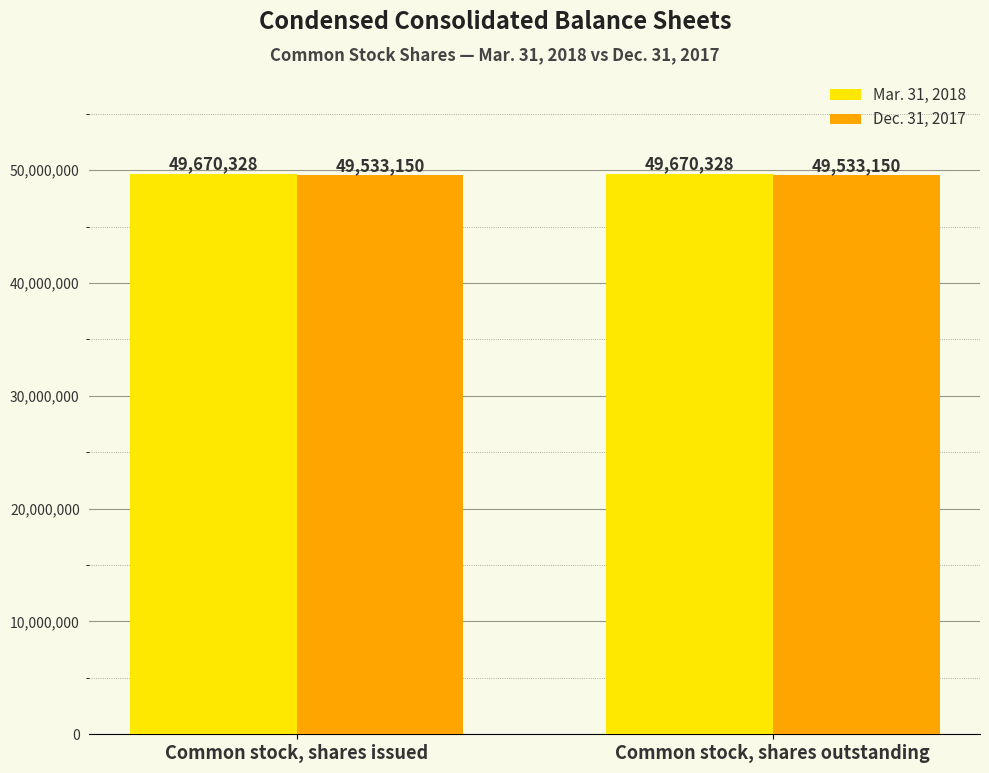

What is the maximum value for Mar. 31, 2018?

49670328